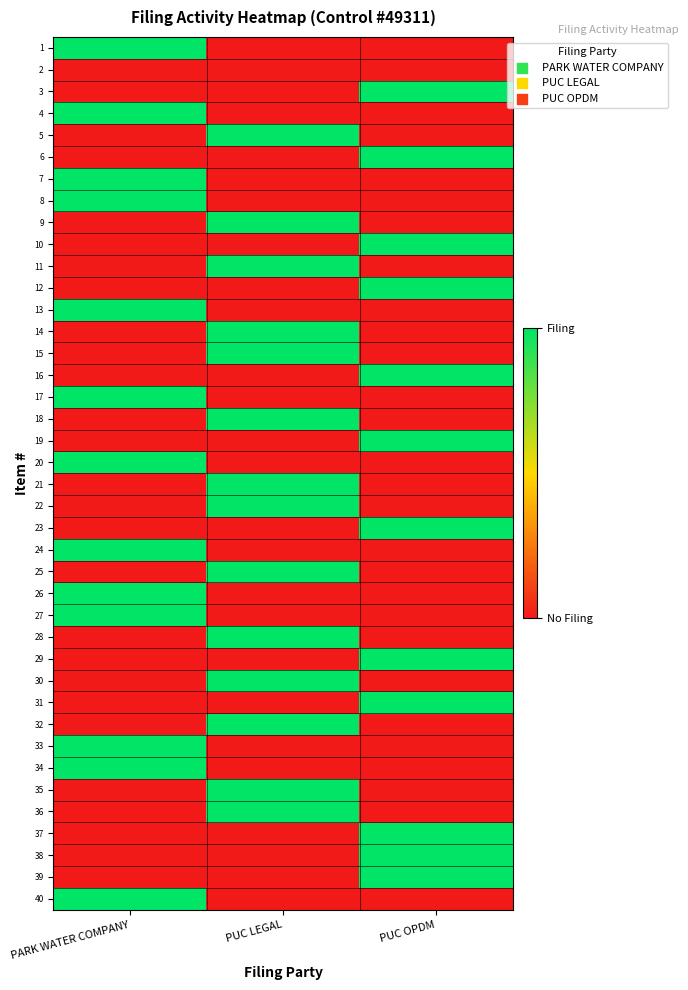

Reading right to left, list all the values displayed in this chart.

1: PUC OPDM=0	PUC LEGAL=0	PARK WATER COMPANY=1
2: PUC OPDM=0	PUC LEGAL=0	PARK WATER COMPANY=0
3: PUC OPDM=1	PUC LEGAL=0	PARK WATER COMPANY=0
4: PUC OPDM=0	PUC LEGAL=0	PARK WATER COMPANY=1
5: PUC OPDM=0	PUC LEGAL=1	PARK WATER COMPANY=0
6: PUC OPDM=1	PUC LEGAL=0	PARK WATER COMPANY=0
7: PUC OPDM=0	PUC LEGAL=0	PARK WATER COMPANY=1
8: PUC OPDM=0	PUC LEGAL=0	PARK WATER COMPANY=1
9: PUC OPDM=0	PUC LEGAL=1	PARK WATER COMPANY=0
10: PUC OPDM=1	PUC LEGAL=0	PARK WATER COMPANY=0
11: PUC OPDM=0	PUC LEGAL=1	PARK WATER COMPANY=0
12: PUC OPDM=1	PUC LEGAL=0	PARK WATER COMPANY=0
13: PUC OPDM=0	PUC LEGAL=0	PARK WATER COMPANY=1
14: PUC OPDM=0	PUC LEGAL=1	PARK WATER COMPANY=0
15: PUC OPDM=0	PUC LEGAL=1	PARK WATER COMPANY=0
16: PUC OPDM=1	PUC LEGAL=0	PARK WATER COMPANY=0
17: PUC OPDM=0	PUC LEGAL=0	PARK WATER COMPANY=1
18: PUC OPDM=0	PUC LEGAL=1	PARK WATER COMPANY=0
19: PUC OPDM=1	PUC LEGAL=0	PARK WATER COMPANY=0
20: PUC OPDM=0	PUC LEGAL=0	PARK WATER COMPANY=1
21: PUC OPDM=0	PUC LEGAL=1	PARK WATER COMPANY=0
22: PUC OPDM=0	PUC LEGAL=1	PARK WATER COMPANY=0
23: PUC OPDM=1	PUC LEGAL=0	PARK WATER COMPANY=0
24: PUC OPDM=0	PUC LEGAL=0	PARK WATER COMPANY=1
25: PUC OPDM=0	PUC LEGAL=1	PARK WATER COMPANY=0
26: PUC OPDM=0	PUC LEGAL=0	PARK WATER COMPANY=1
27: PUC OPDM=0	PUC LEGAL=0	PARK WATER COMPANY=1
28: PUC OPDM=0	PUC LEGAL=1	PARK WATER COMPANY=0
29: PUC OPDM=1	PUC LEGAL=0	PARK WATER COMPANY=0
30: PUC OPDM=0	PUC LEGAL=1	PARK WATER COMPANY=0
31: PUC OPDM=1	PUC LEGAL=0	PARK WATER COMPANY=0
32: PUC OPDM=0	PUC LEGAL=1	PARK WATER COMPANY=0
33: PUC OPDM=0	PUC LEGAL=0	PARK WATER COMPANY=1
34: PUC OPDM=0	PUC LEGAL=0	PARK WATER COMPANY=1
35: PUC OPDM=0	PUC LEGAL=1	PARK WATER COMPANY=0
36: PUC OPDM=0	PUC LEGAL=1	PARK WATER COMPANY=0
37: PUC OPDM=1	PUC LEGAL=0	PARK WATER COMPANY=0
38: PUC OPDM=1	PUC LEGAL=0	PARK WATER COMPANY=0
39: PUC OPDM=1	PUC LEGAL=0	PARK WATER COMPANY=0
40: PUC OPDM=0	PUC LEGAL=0	PARK WATER COMPANY=1